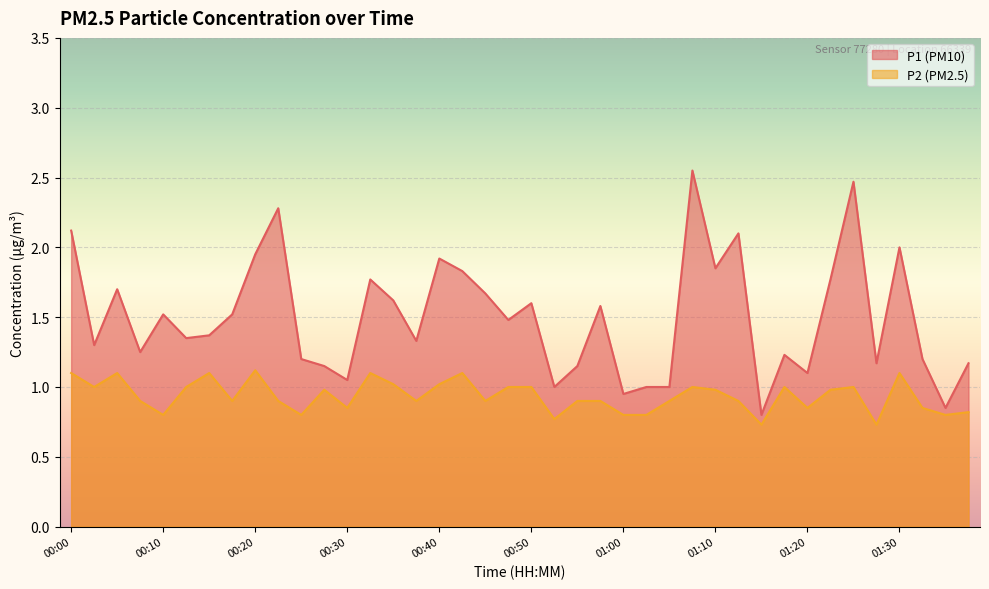

At which category is the sum across all series the highest?

01:08